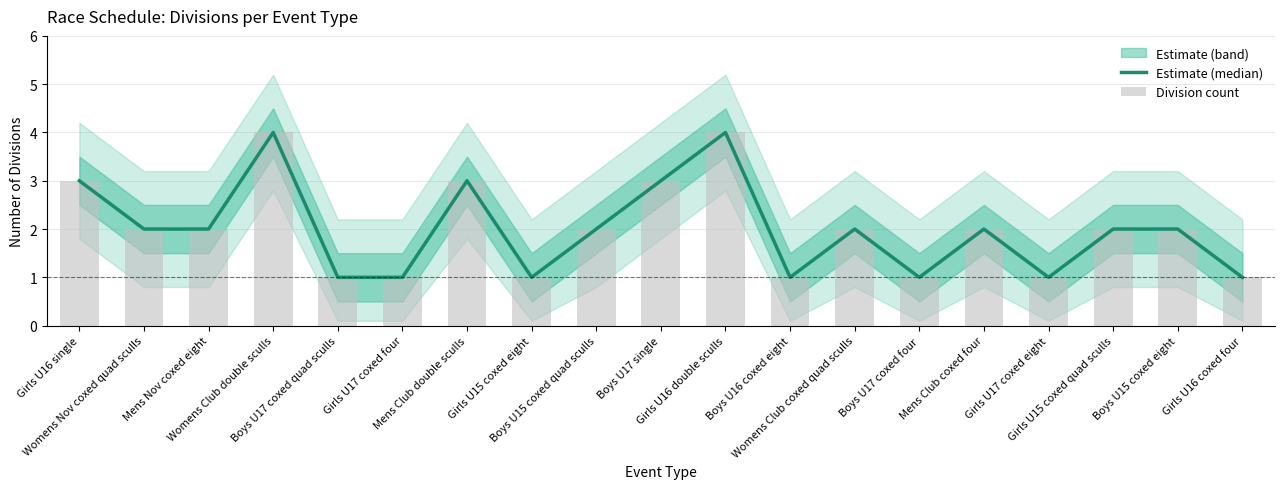

Is it true that Division count equals 1 at Girls U17 coxed eight?

True